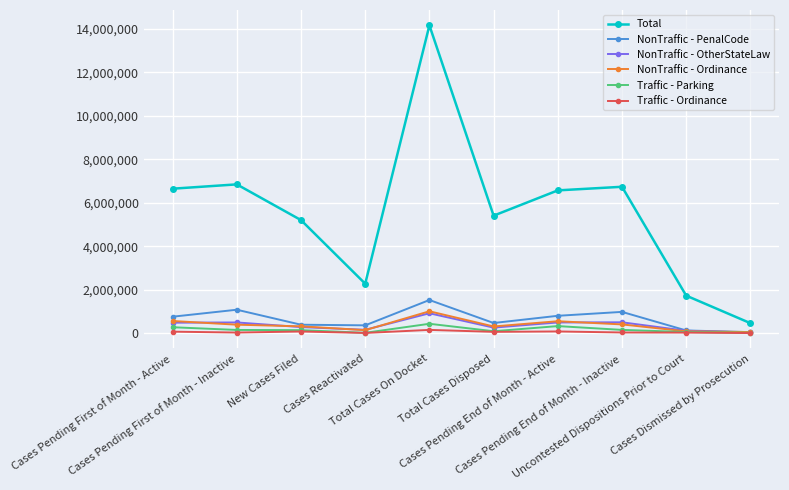

Which series has the widest spread of values?

Total